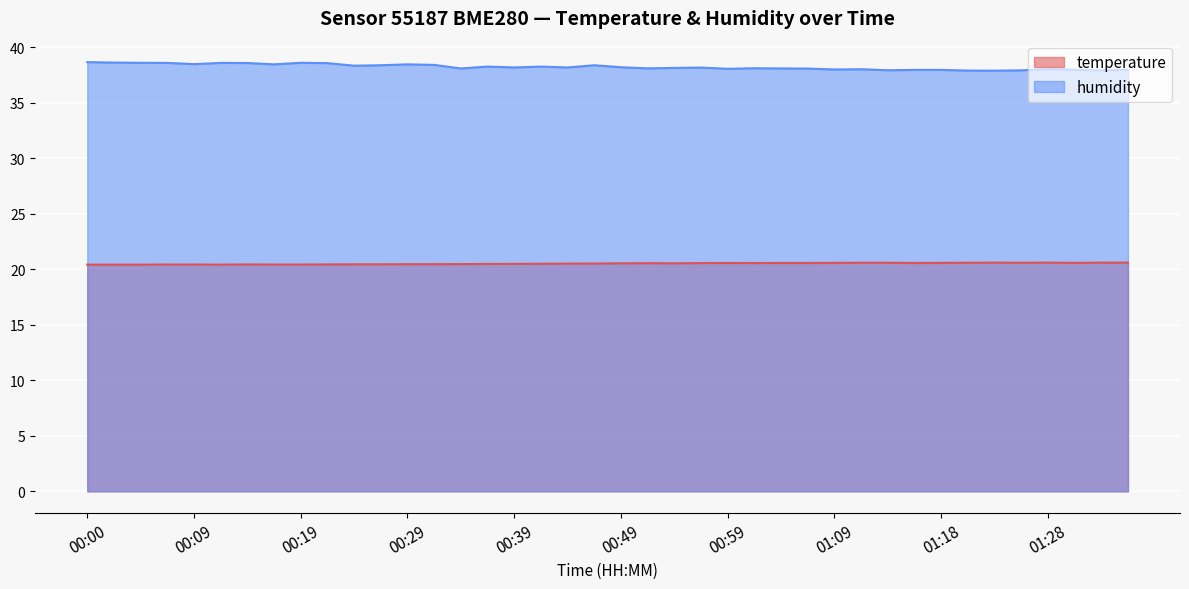

What is the difference between the maximum and minimum values in the humidity series?

0.8